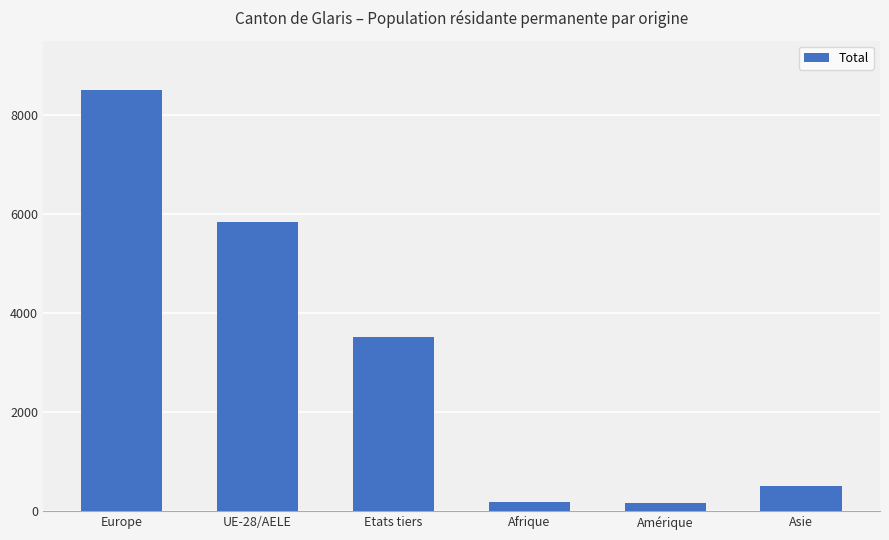

The value at UE-28/AELE is 10062. True or false?

False